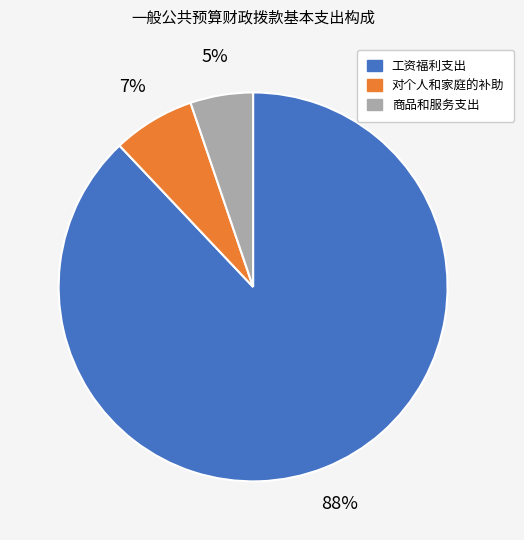

To the nearest percent, what percentage of the pie is 工资福利支出?

88%